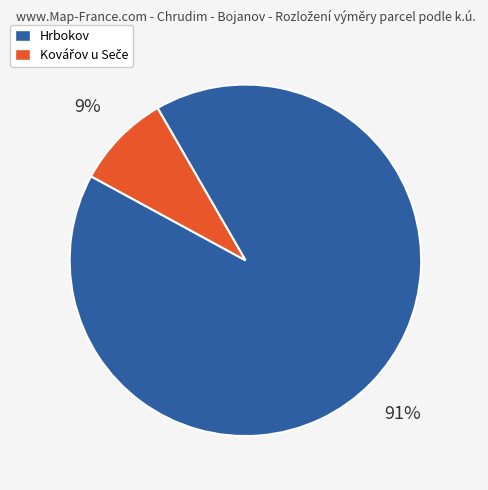

What percentage is the Hrbokov slice, to the nearest percent?

91%